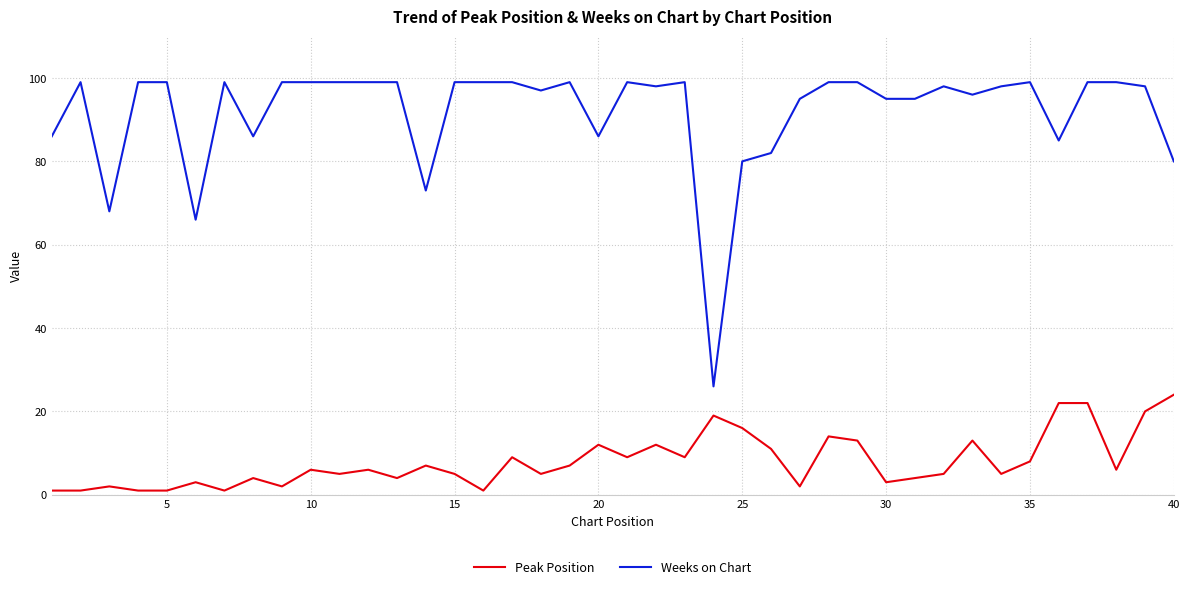

Which series has the largest total across all categories?

Weeks on Chart